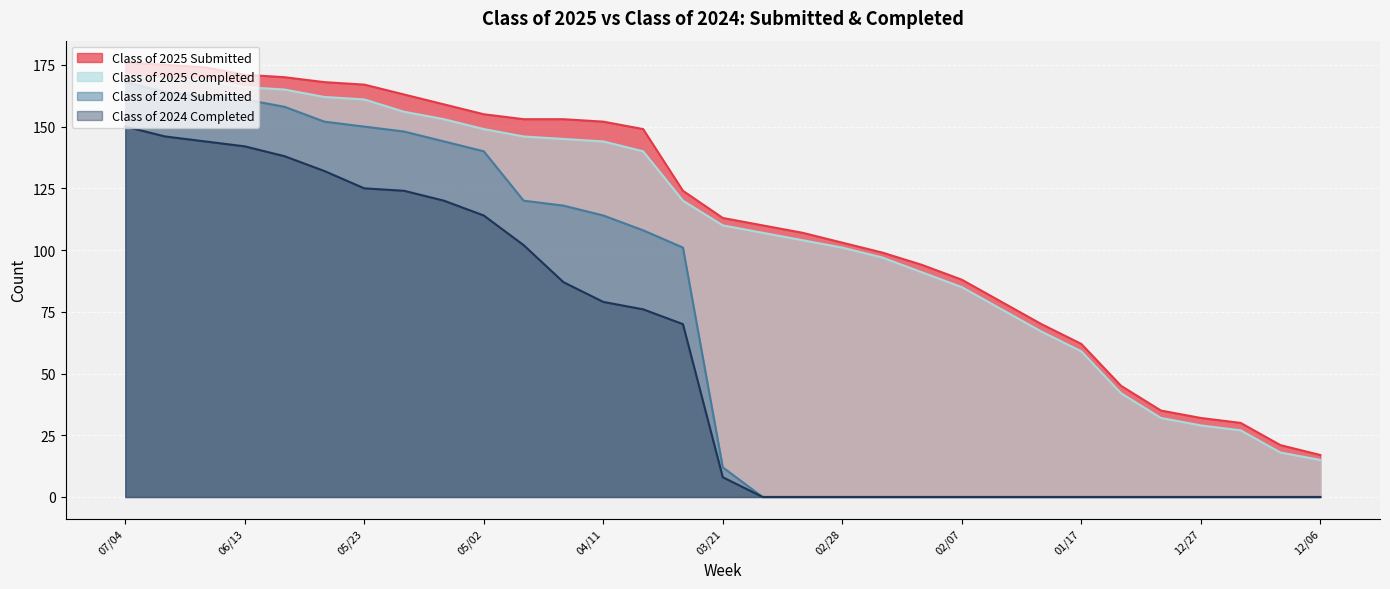

True or false: Class of 2024 Completed and Class of 2025 Submitted cross at least once.

False